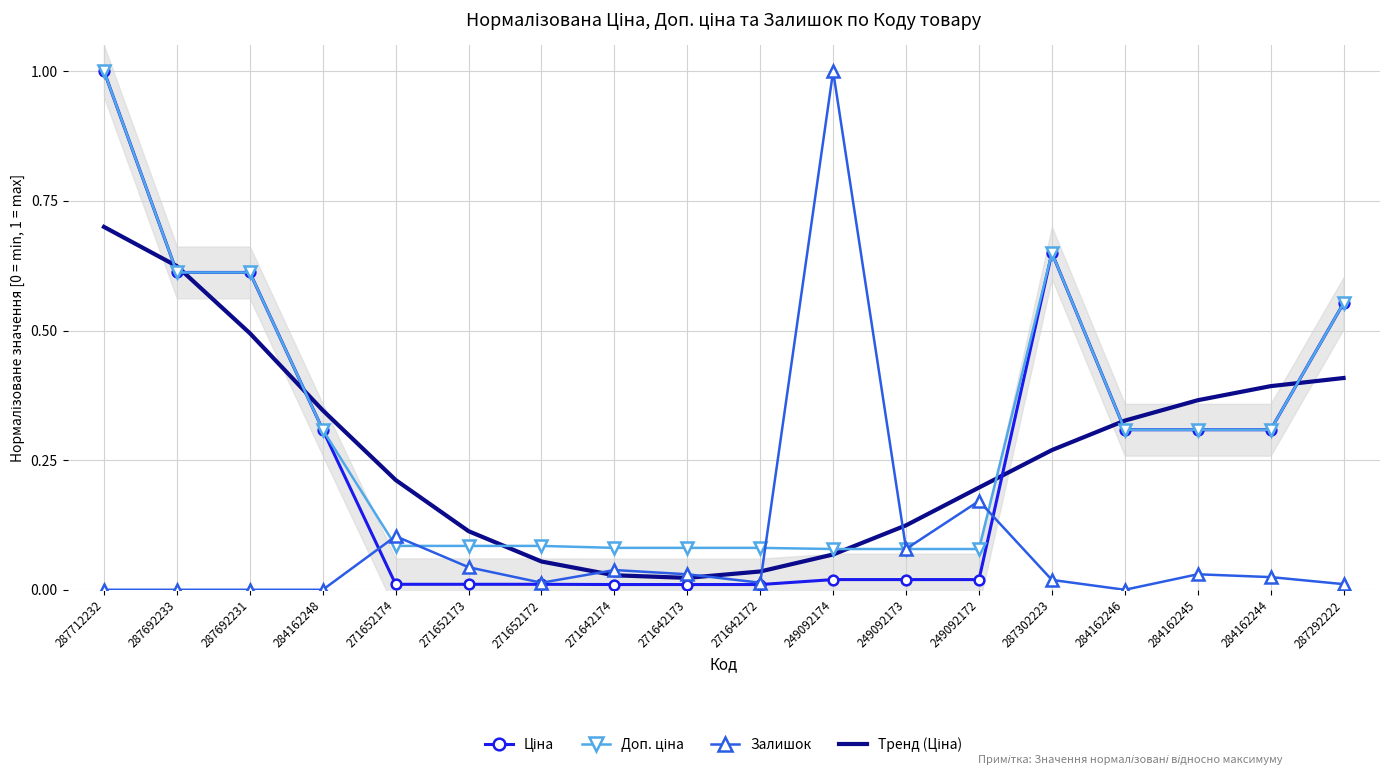

Count the number of data series in this chart.

4